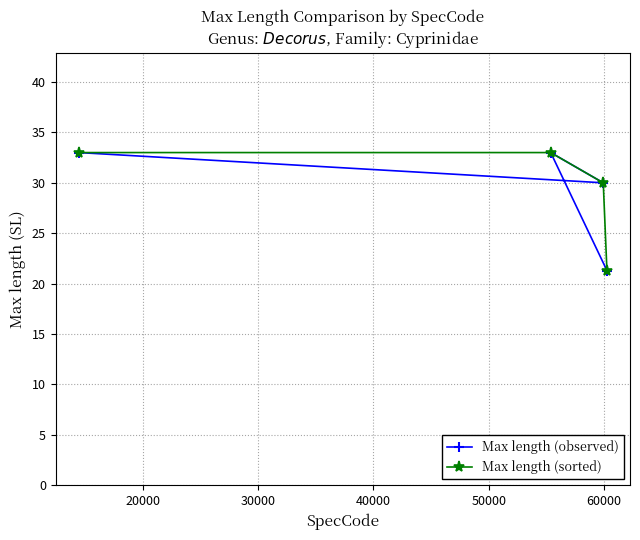

How many data points does each series have?

4